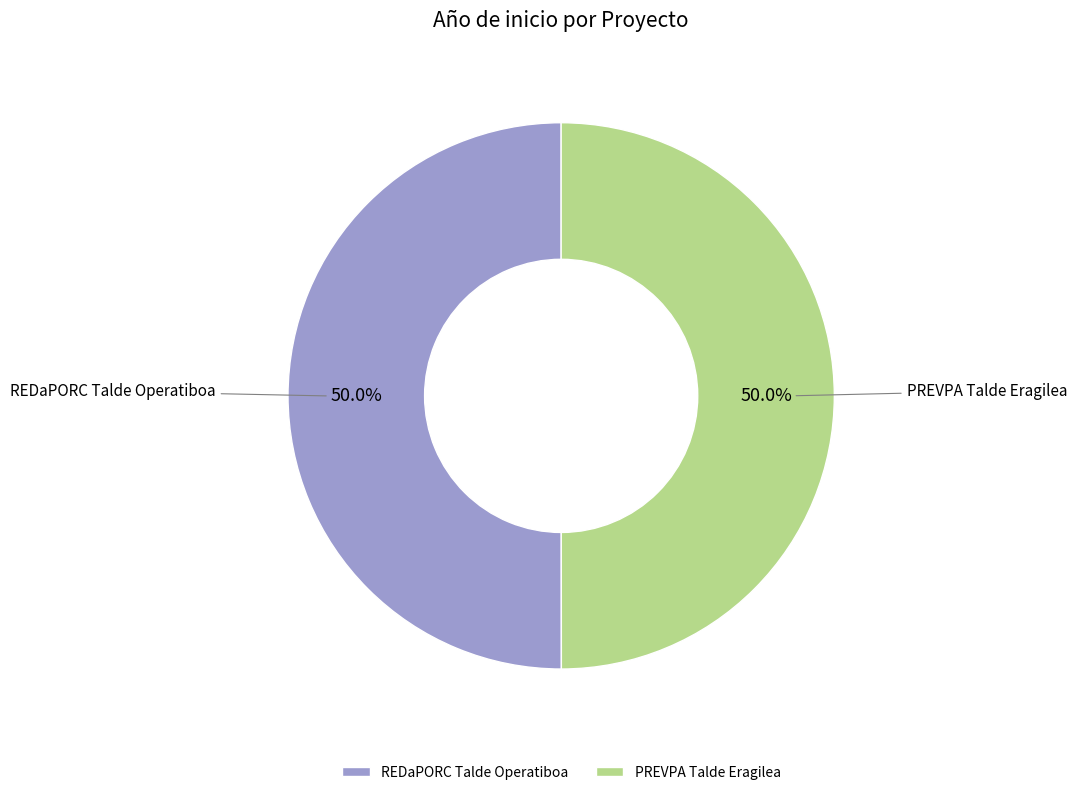

What portion of the pie excludes PREVPA Talde Eragilea?

50.0%